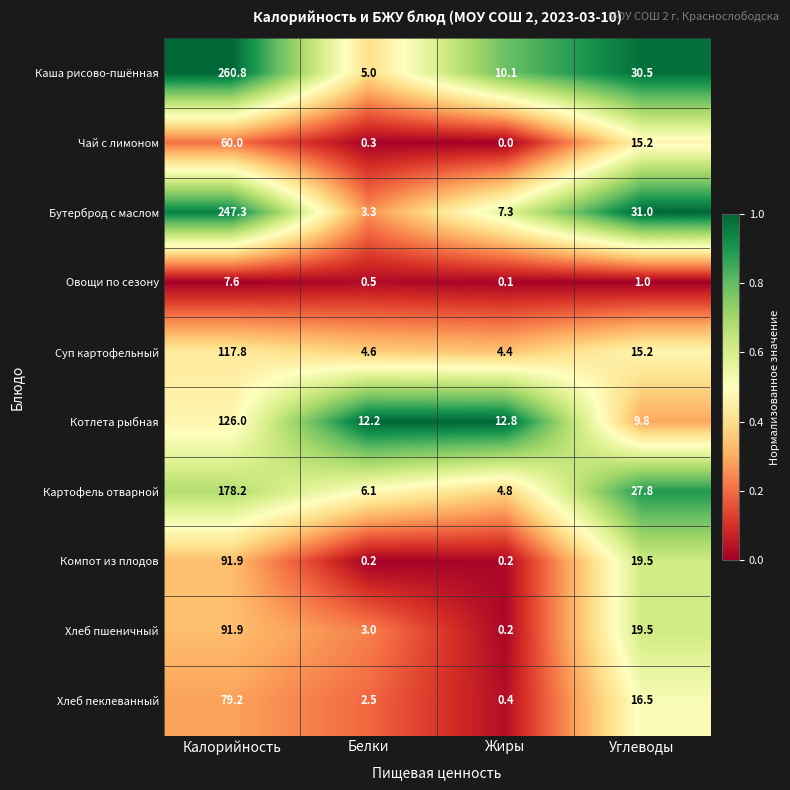

What is the average value of the Компот из плодов series?

28.0